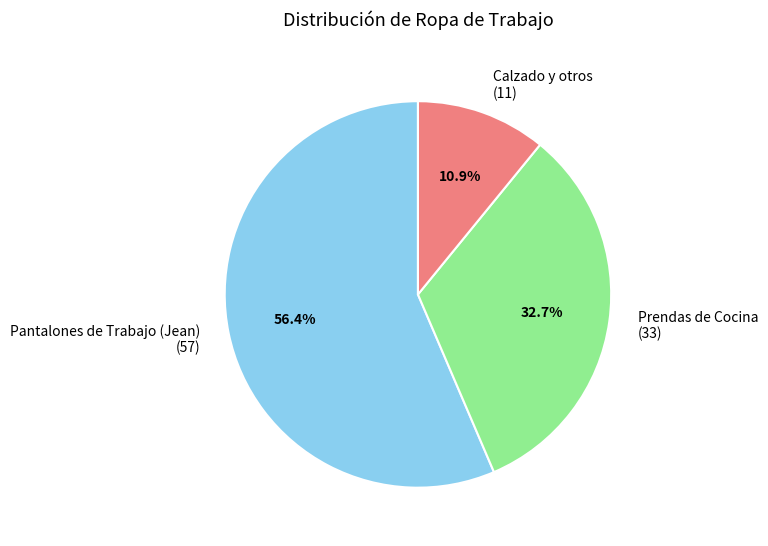

Combined, what portion of the pie is Prendas de Cocina (33) and Calzado y otros (11)?

43.6%